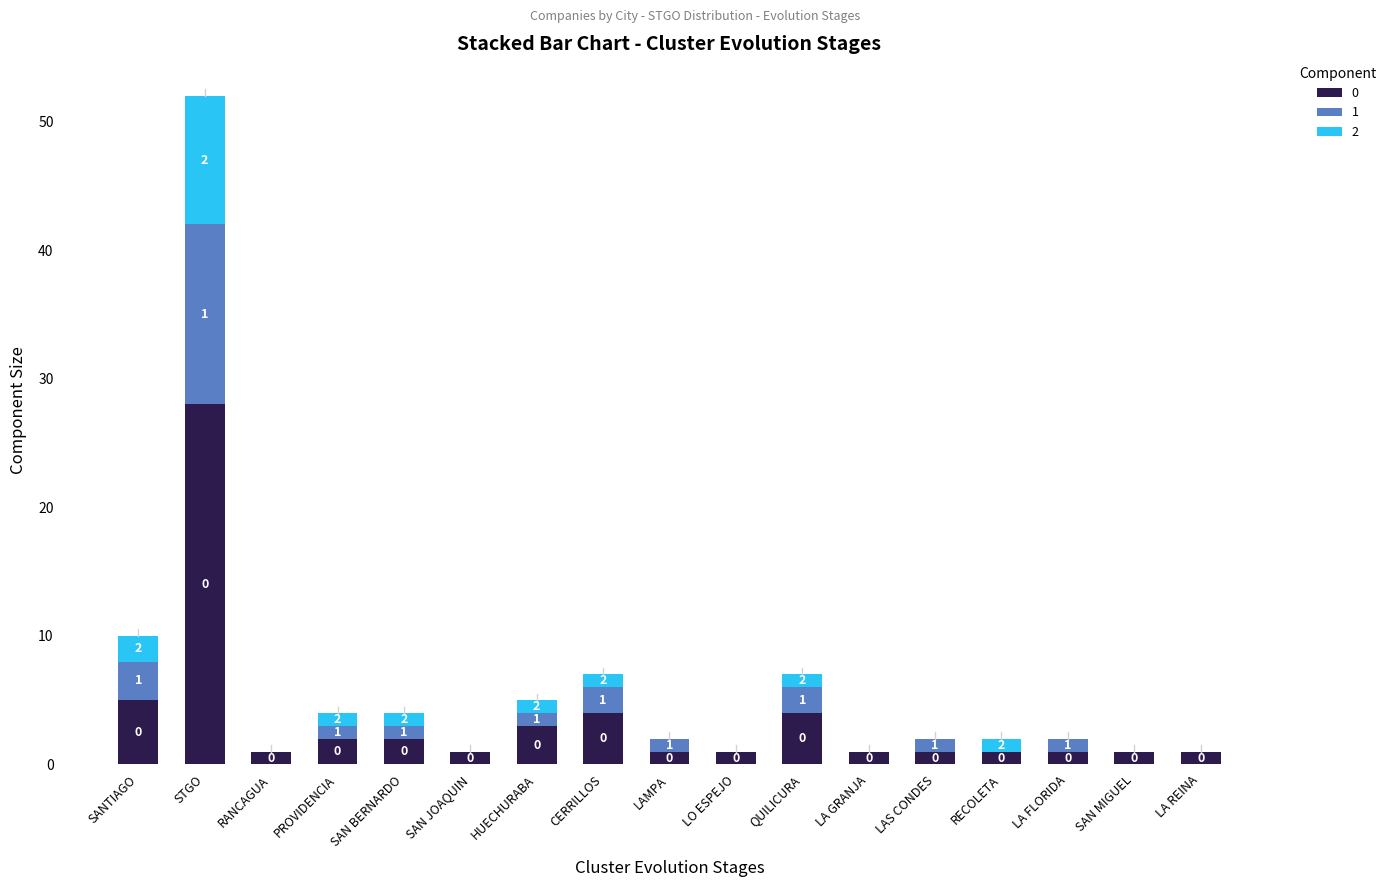

Reading left to right, list the values for the 0 series.

SANTIAGO=5	STGO=28	RANCAGUA=1	PROVIDENCIA=2	SAN BERNARDO=2	SAN JOAQUIN=1	HUECHURABA=3	CERRILLOS=4	LAMPA=1	LO ESPEJO=1	QUILICURA=4	LA GRANJA=1	LAS CONDES=1	RECOLETA=1	LA FLORIDA=1	SAN MIGUEL=1	LA REINA=1